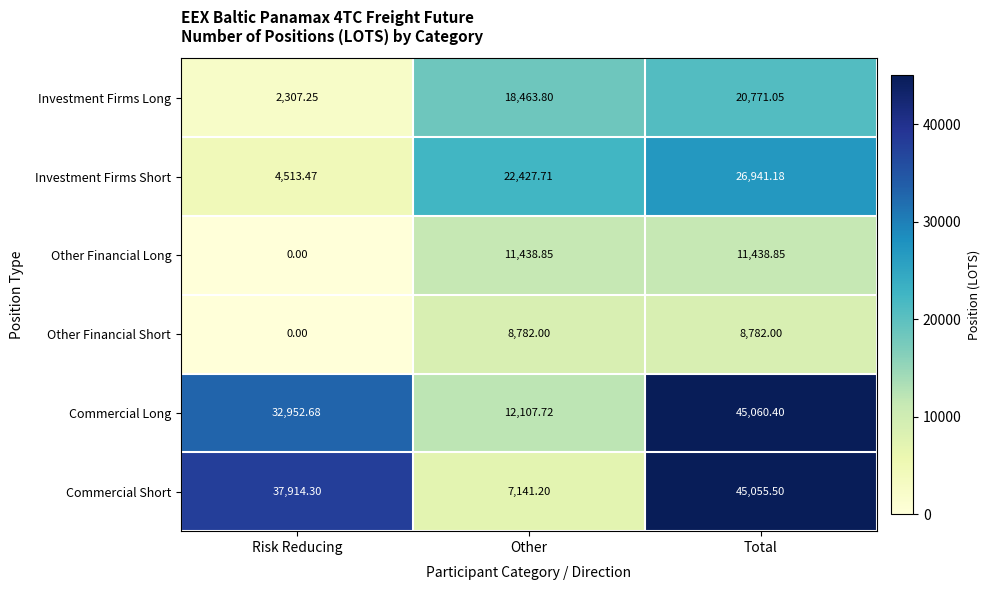

List the series in order of their peak value, highest first.

Commercial Long, Commercial Short, Investment Firms Short, Investment Firms Long, Other Financial Long, Other Financial Short